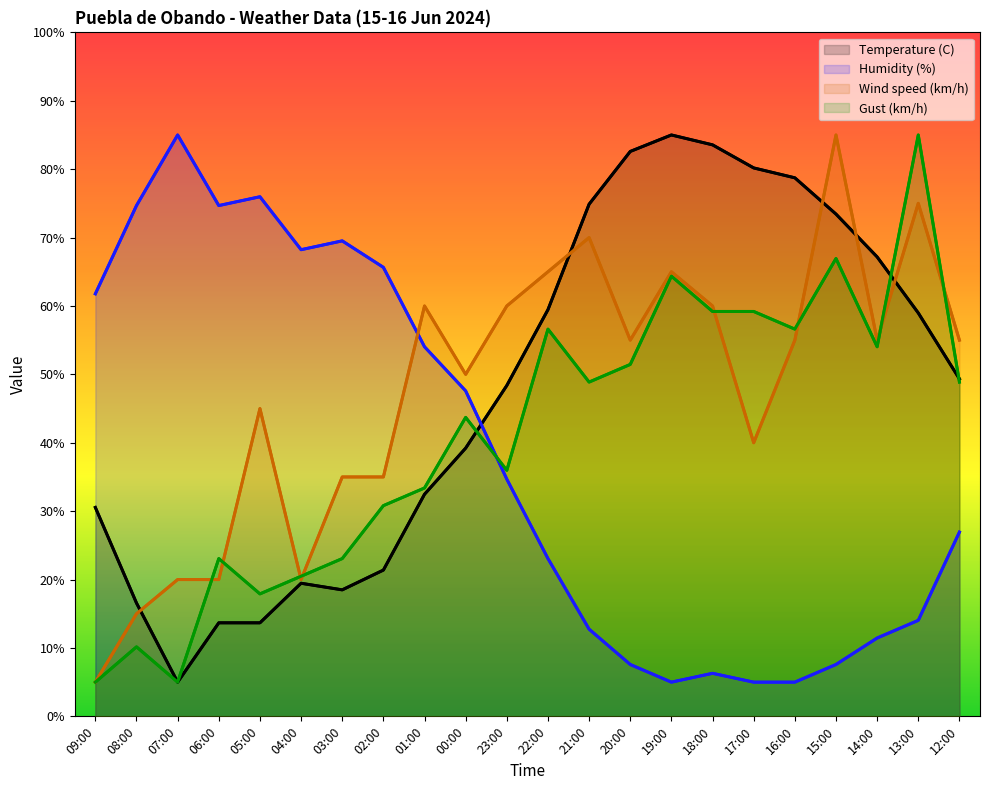

Rank the series at 02:00 from highest to lowest value.

Humidity (%), Wind speed (km/h), Gust (km/h), Temperature (C)